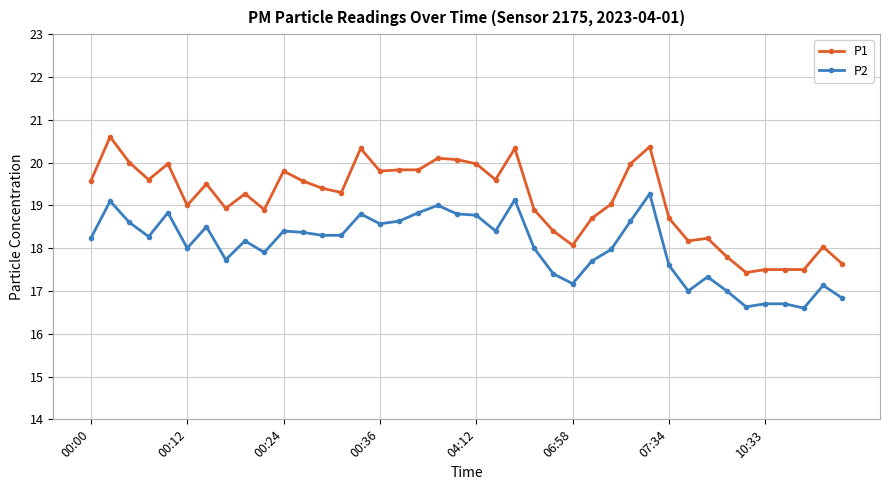

What is the value of the P2 point at the 1st from the left?

18.2